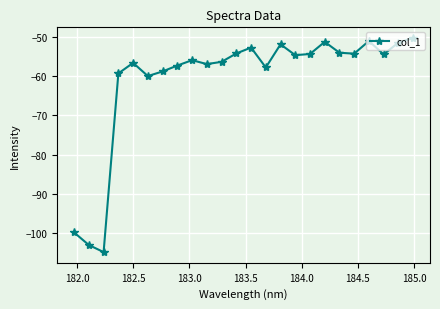

What is the value of the 21st point from the left?

-50.9